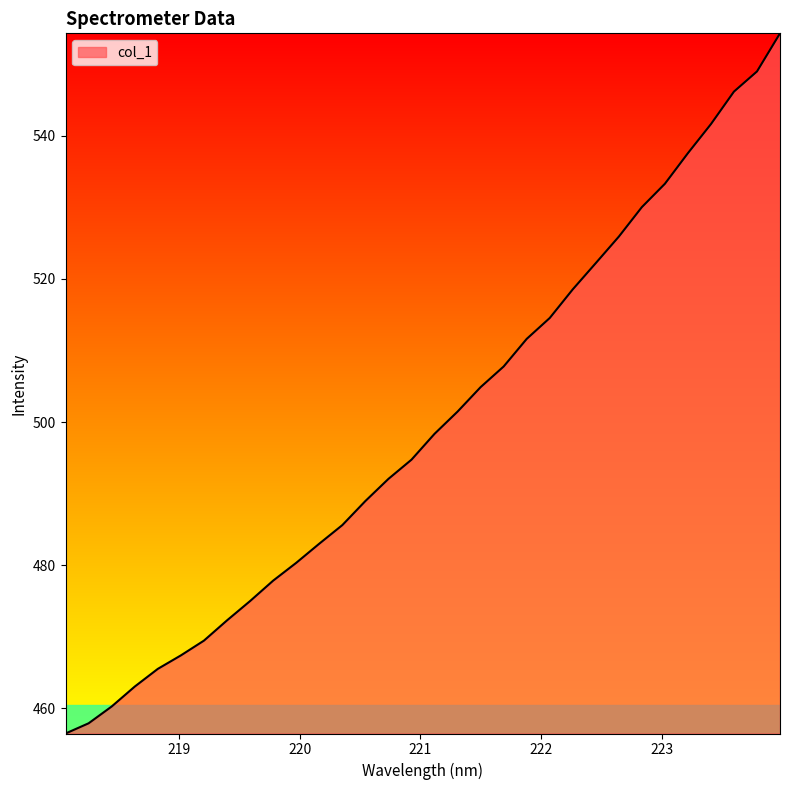

What is the difference between the maximum and minimum values?

97.9